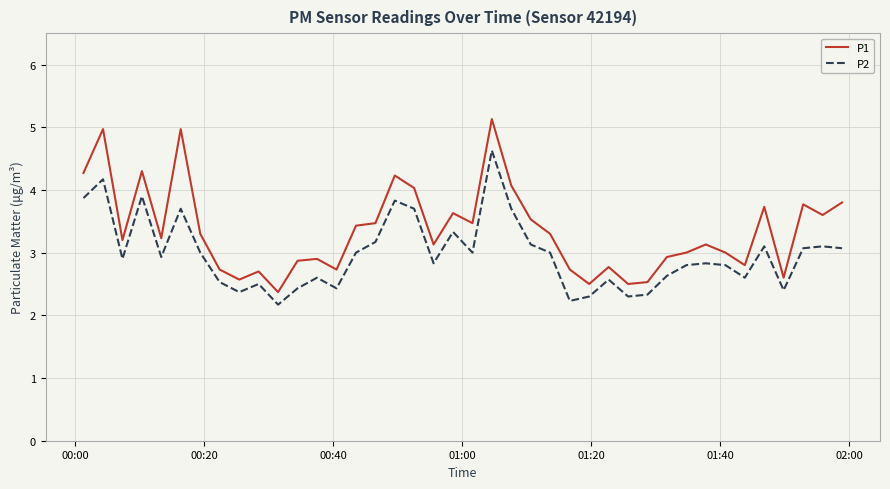

What is the minimum value for P1?

2.4